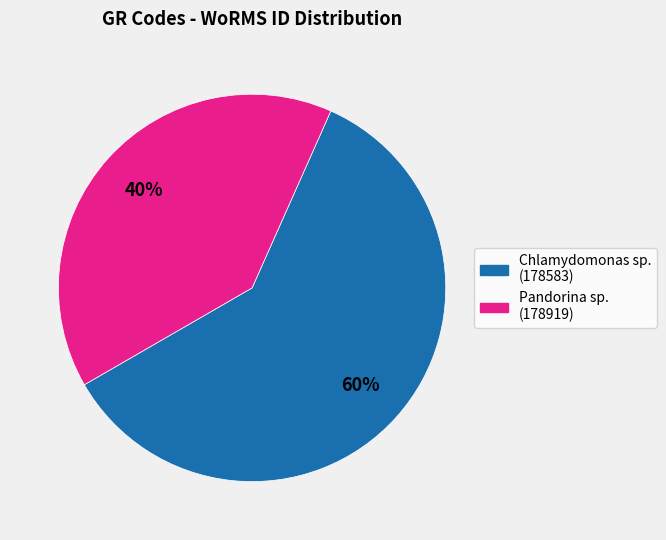

To the nearest percent, what is the average slice percentage?

50%